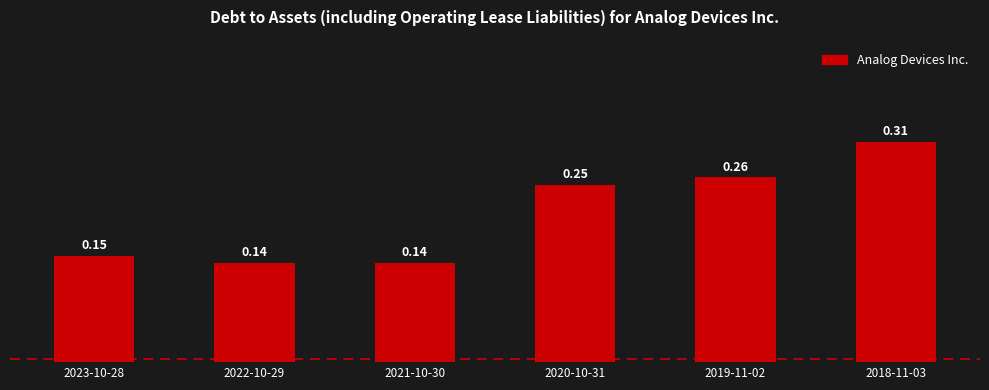

Between 2022-10-29 and 2020-10-31, which is larger?

2020-10-31